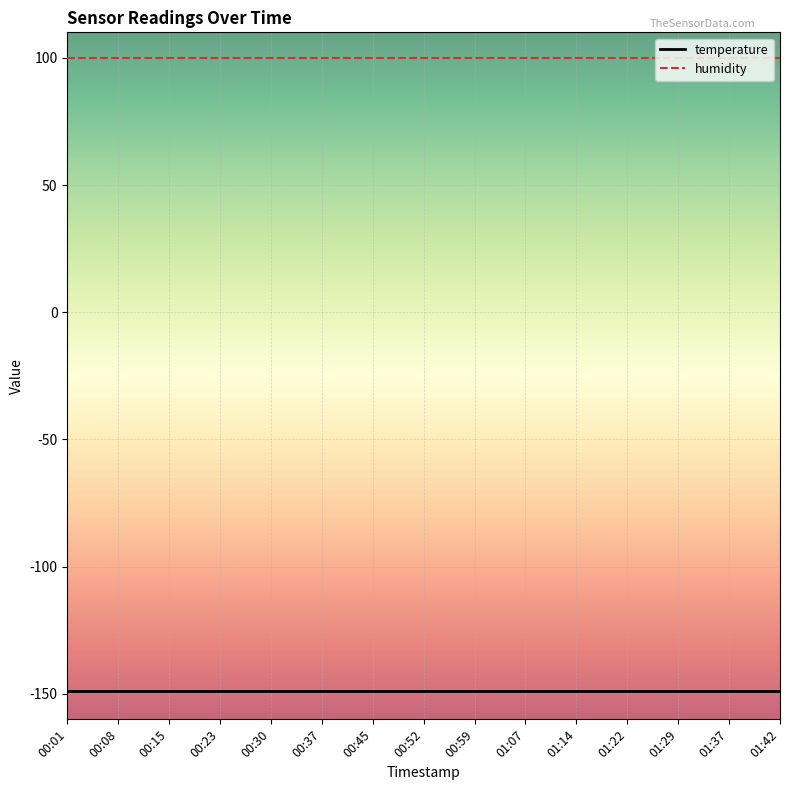

What is the sum of all humidity values?

1500.0